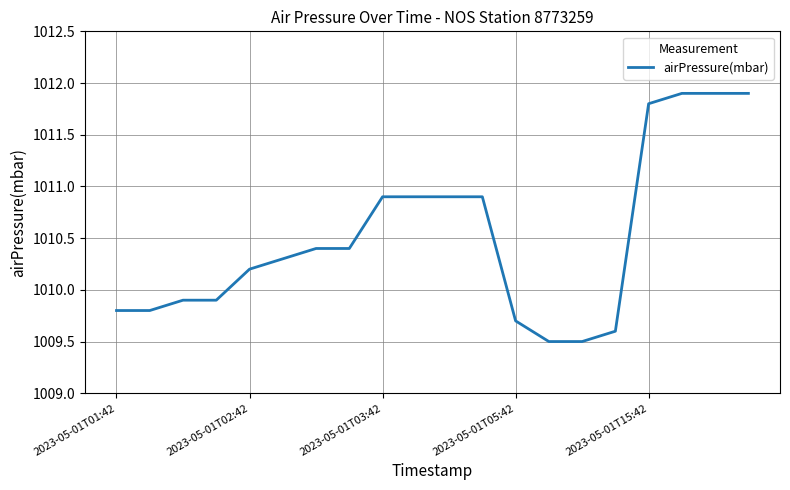

What is the minimum value shown in the chart?

1009.5